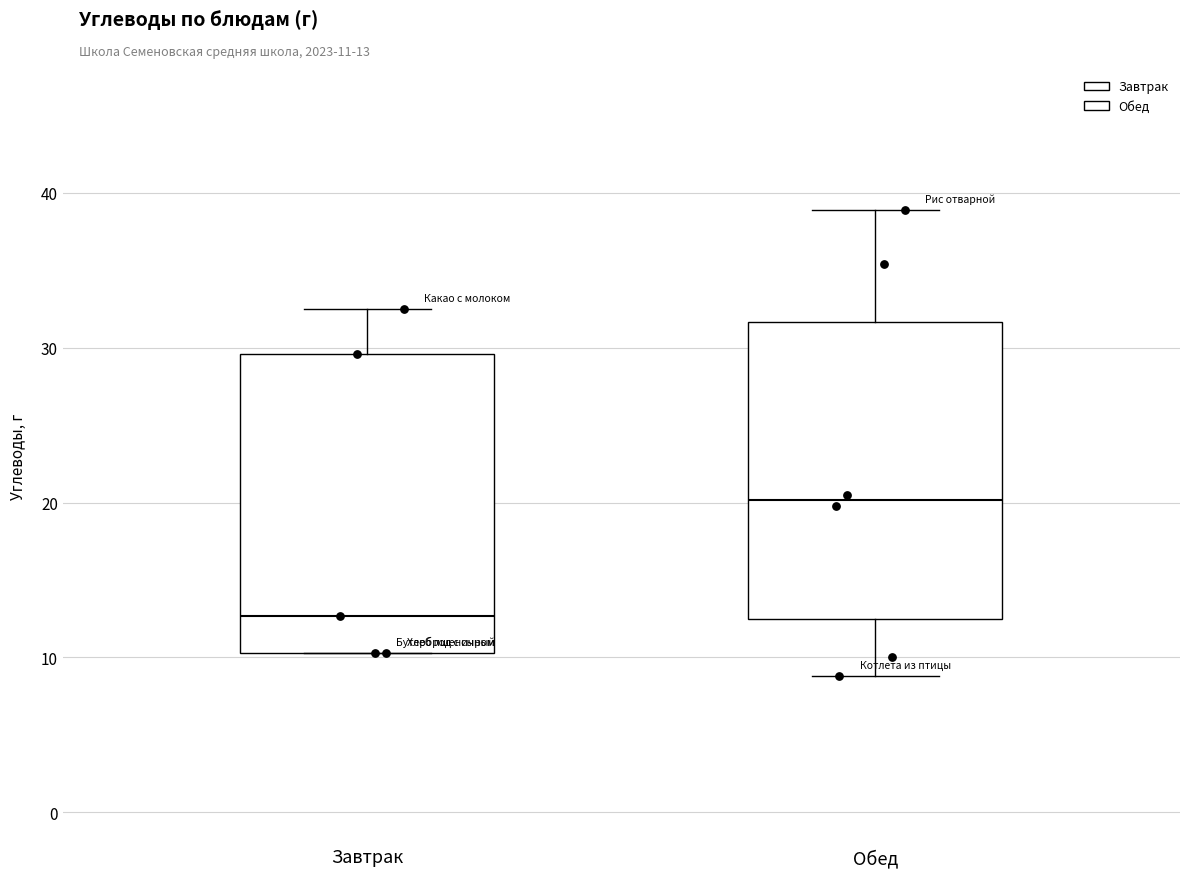

Reading left to right, read every box against the y-axis: the position of its median line, the range the box covers, and the ends of its whiskers. The values are not printed on the chart, so give them approximately, as read against the axis.

Завтрак: median 13, box 10 to 30, whiskers 10 to 33
Обед: median 20, box 12 to 32, whiskers 9 to 39